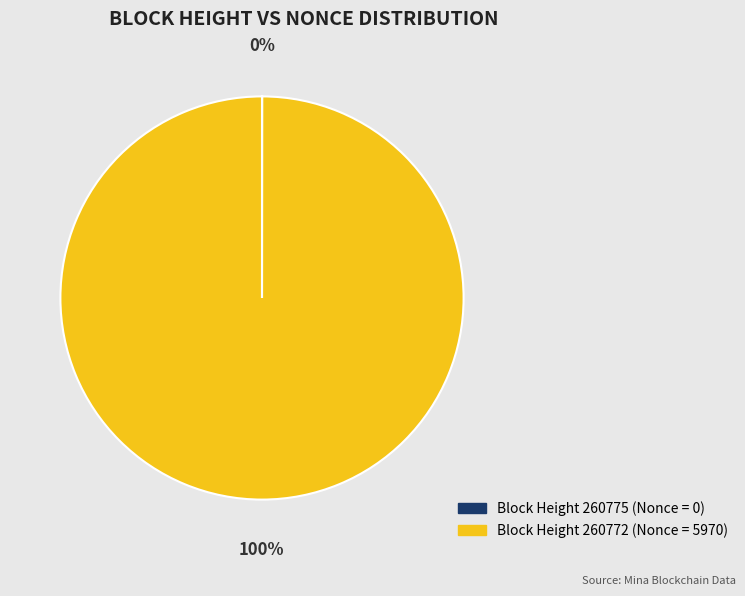

To the nearest percent, what is the average slice percentage?

50%